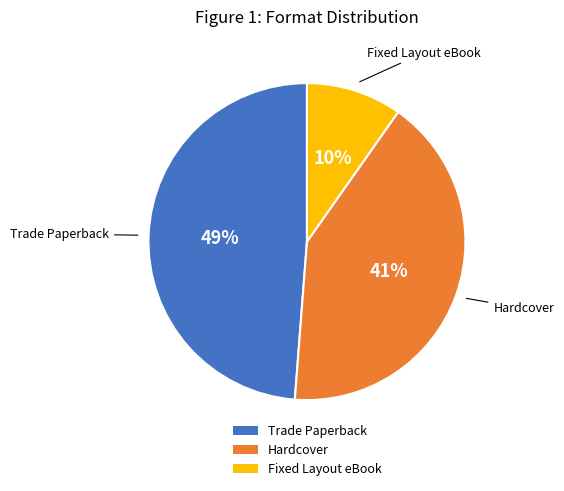

Between Trade Paperback and Hardcover, which is larger?

Trade Paperback